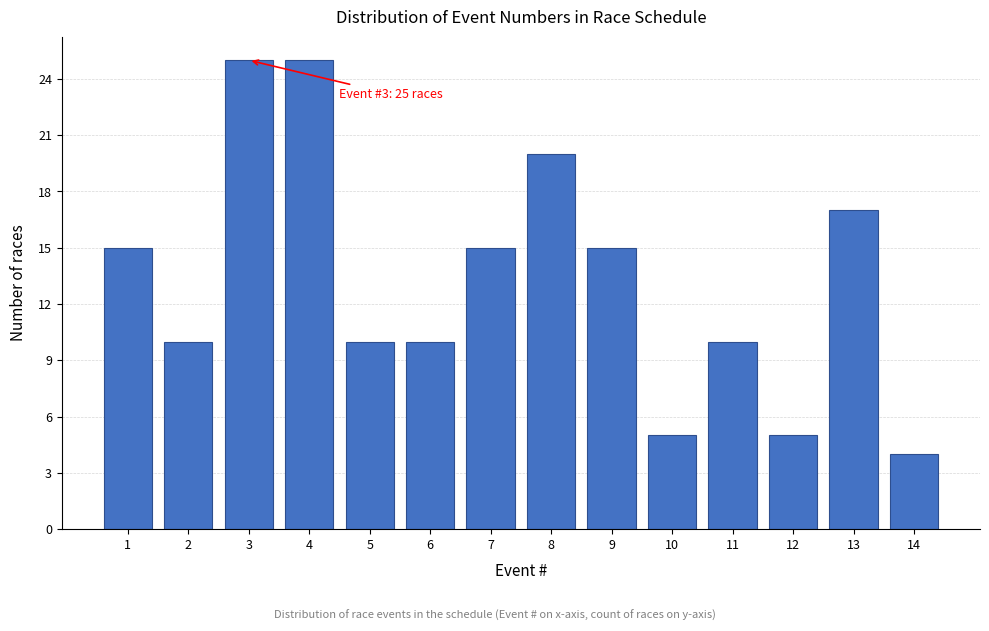

Reading left to right, list all the values displayed in this chart.

1=15	2=10	3=25	4=25	5=10	6=10	7=15	8=20	9=15	10=5	11=10	12=5	13=17	14=4